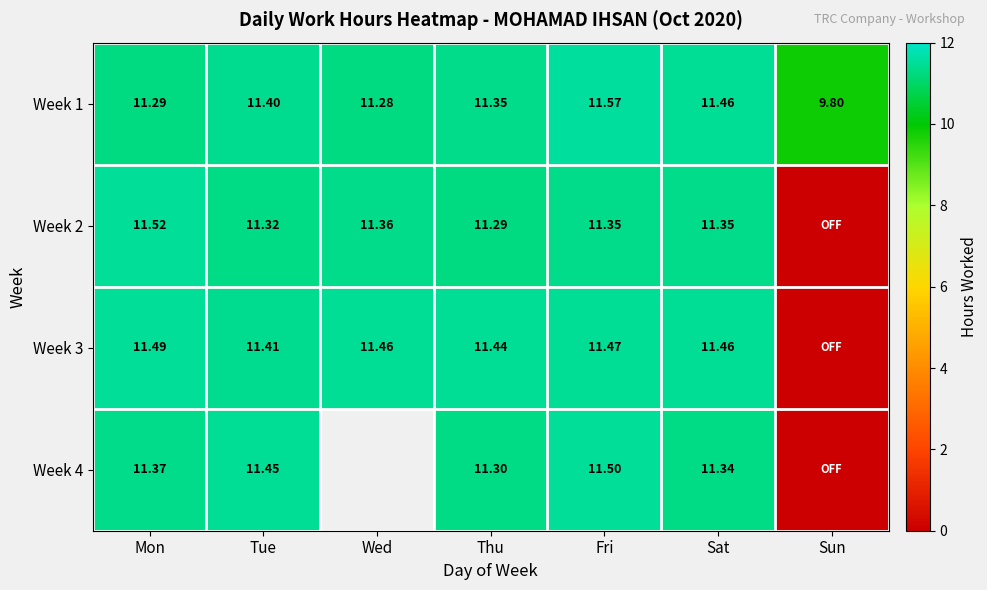

List the labels in order of Week 1 value, largest first.

Fri, Sat, Tue, Thu, Mon, Wed, Sun